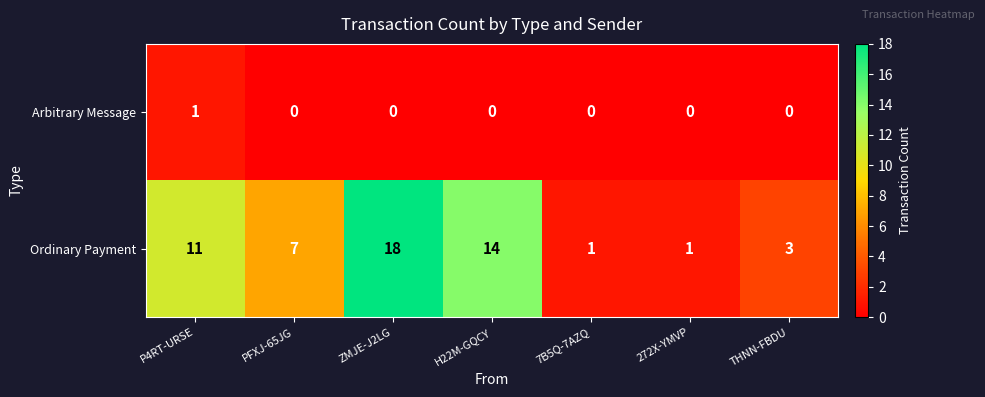

List the series in order of their overall mean, lowest first.

Arbitrary Message, Ordinary Payment